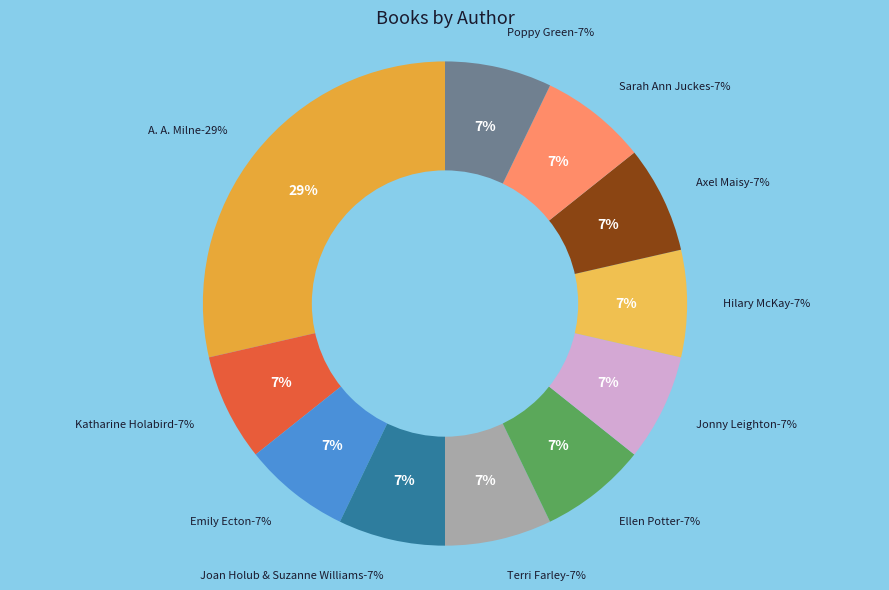

What percentage is the Sarah Ann Juckes slice, to the nearest percent?

7%